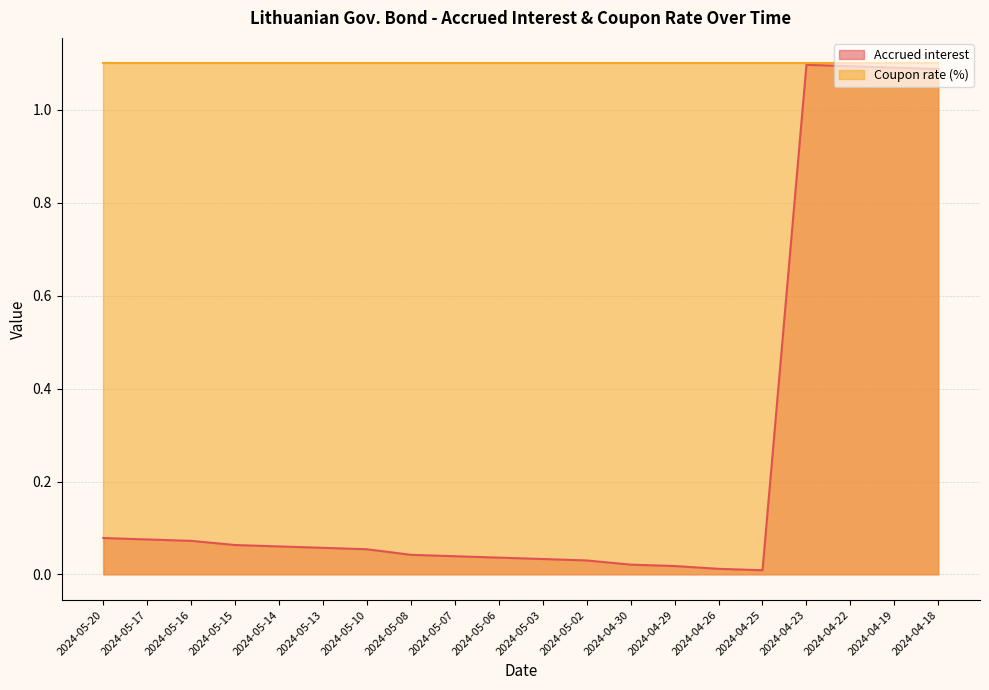

Between 2024-05-14 and 2024-04-19, which is larger?

2024-04-19